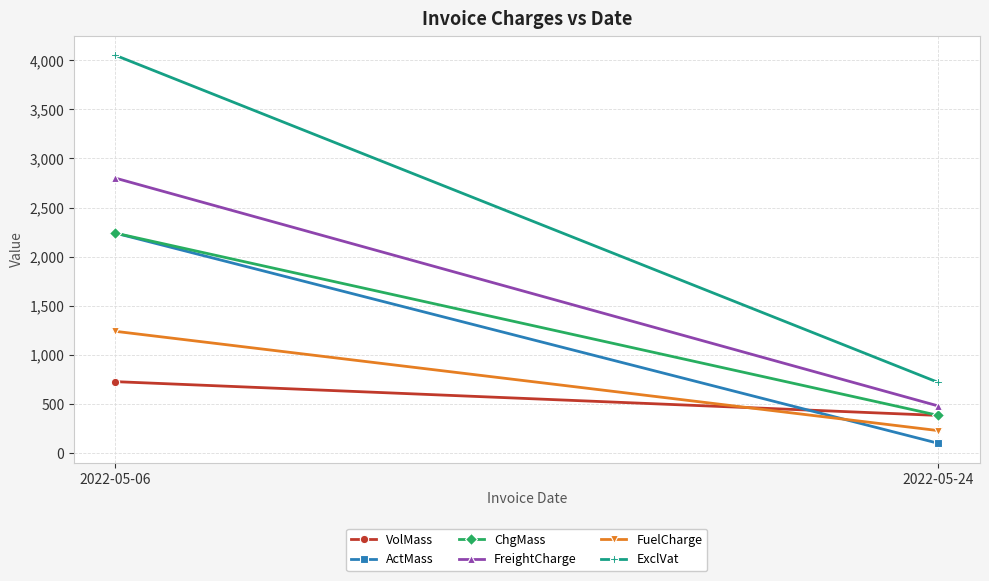

At which label does FuelCharge first exceed 1240?

2022-05-06